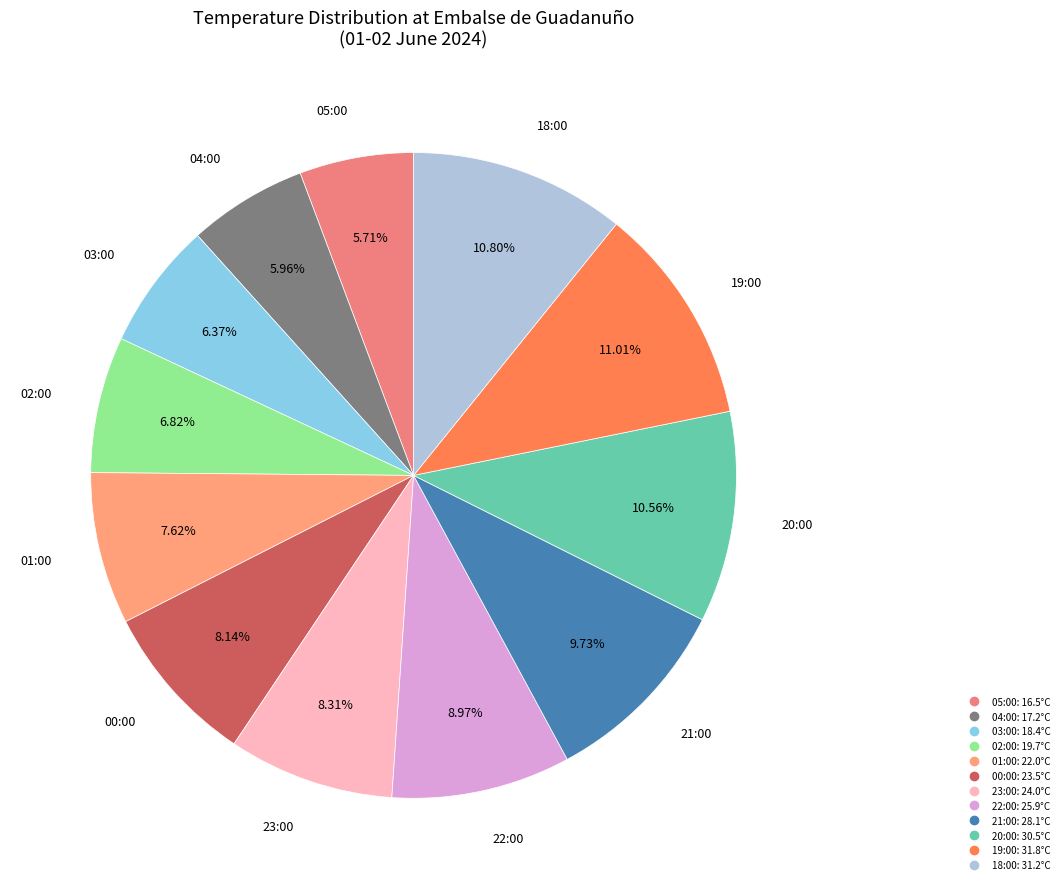

Which has a higher value, 01:00 or 04:00?

01:00